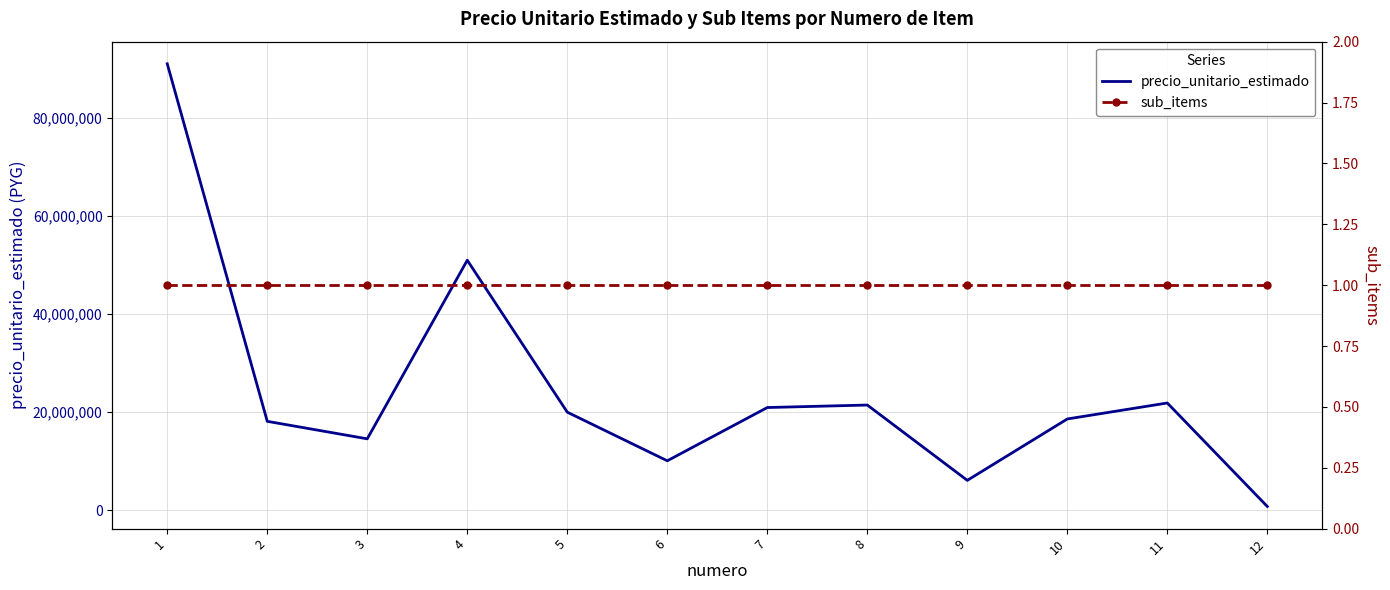

Reading right to left, transcribe all the data shown in this chart.

precio_unitario_estimado: 12=782000	11=21870964	10=18615733	9=6107701	8=21453613	7=20944970	6=10093216	5=20000562	4=50957920	3=14568853	2=18134201	1=90977575
sub_items: 12=1	11=1	10=1	9=1	8=1	7=1	6=1	5=1	4=1	3=1	2=1	1=1